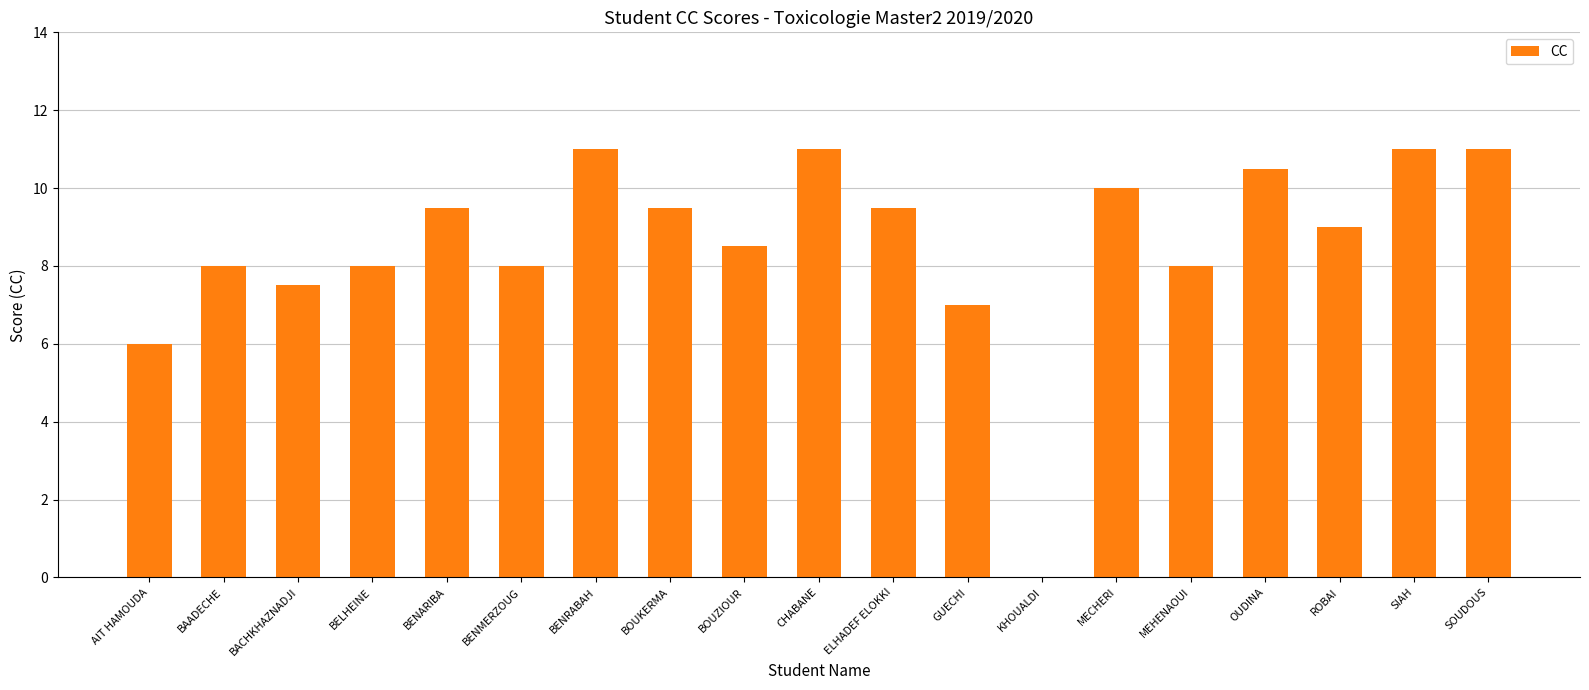

Where does the data first go above 9?

BENARIBA